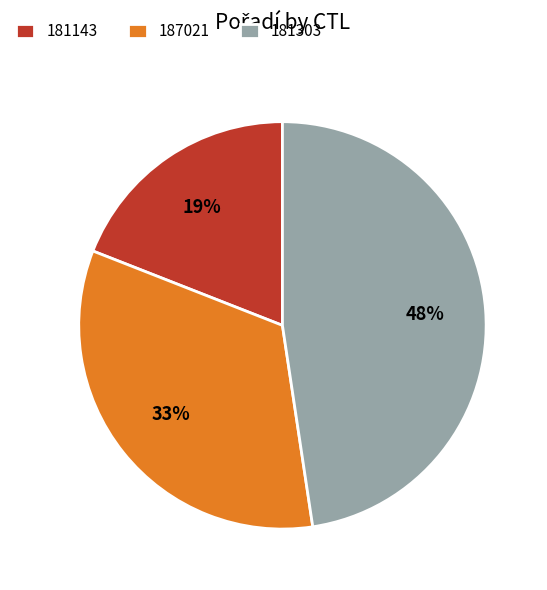

Which category has the biggest portion of the pie?

181303